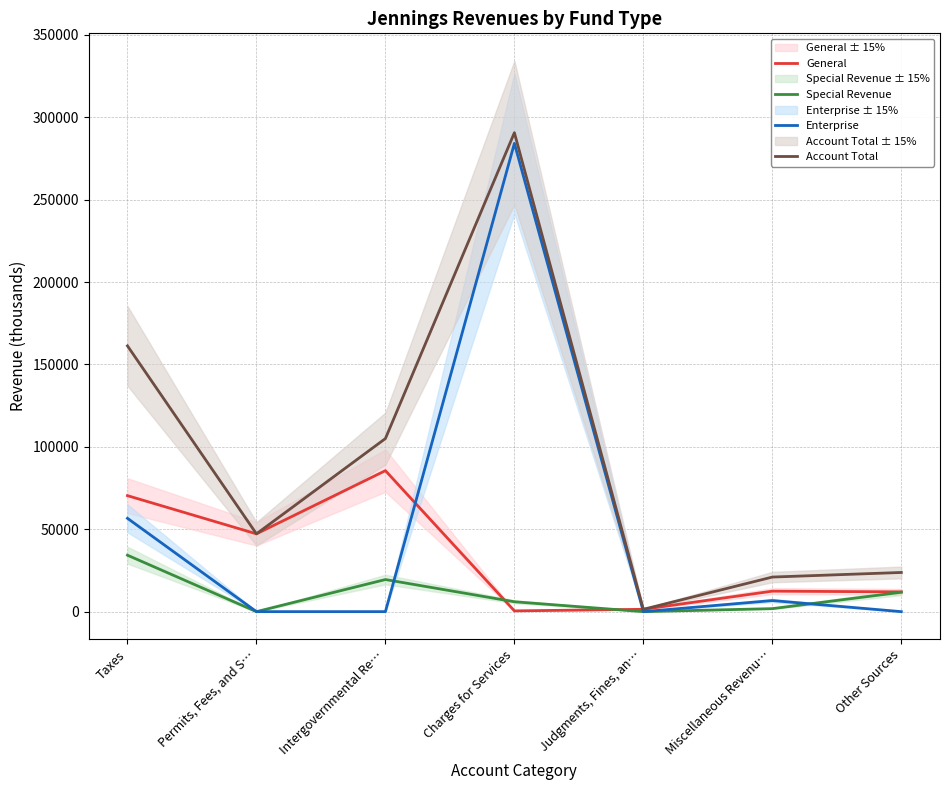

How many data points in Account Total are less than 47207?

3